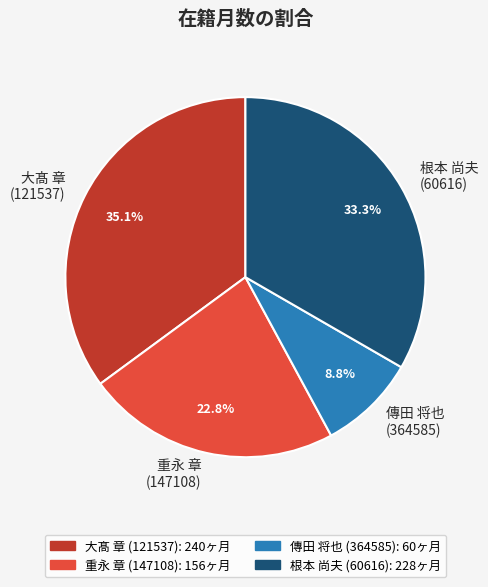

Rank the categories by value from lowest to highest.

傳田 将也 (364585), 重永 章 (147108), 根本 尚夫 (60616), 大髙 章 (121537)